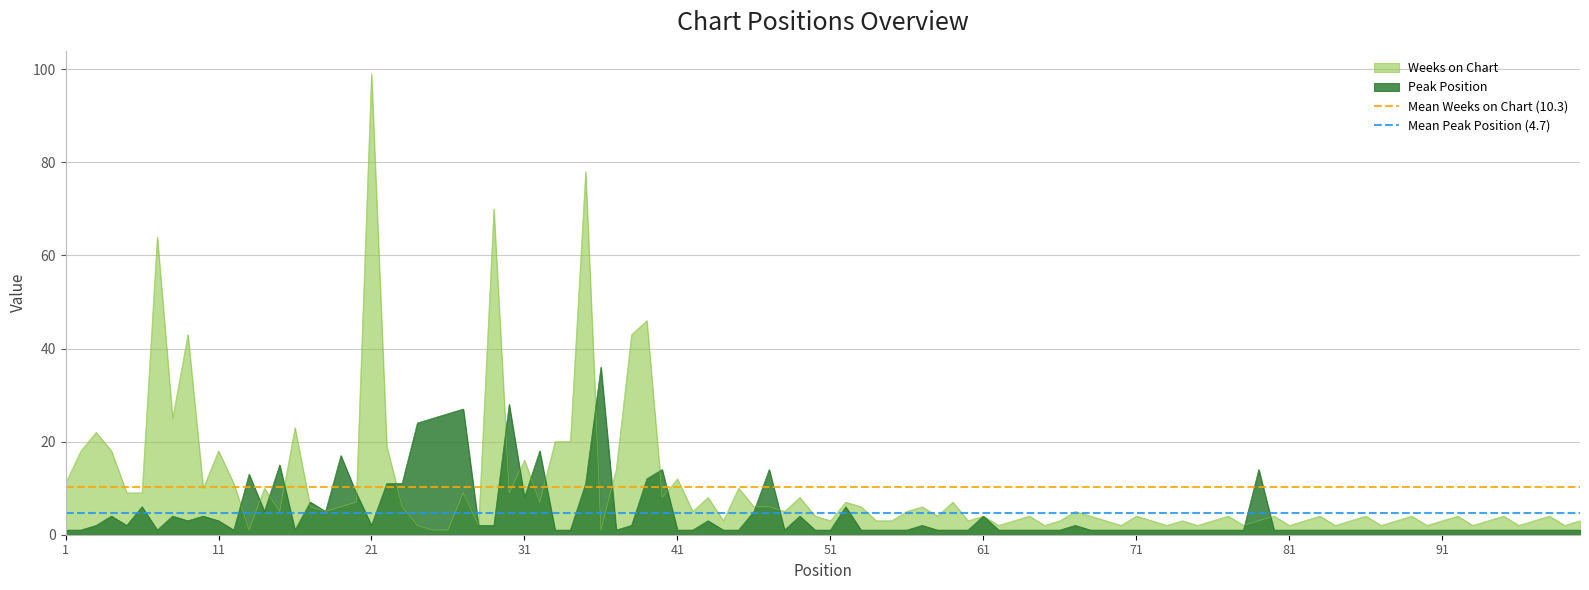

Which category has the highest value in the Weeks on Chart series?

21